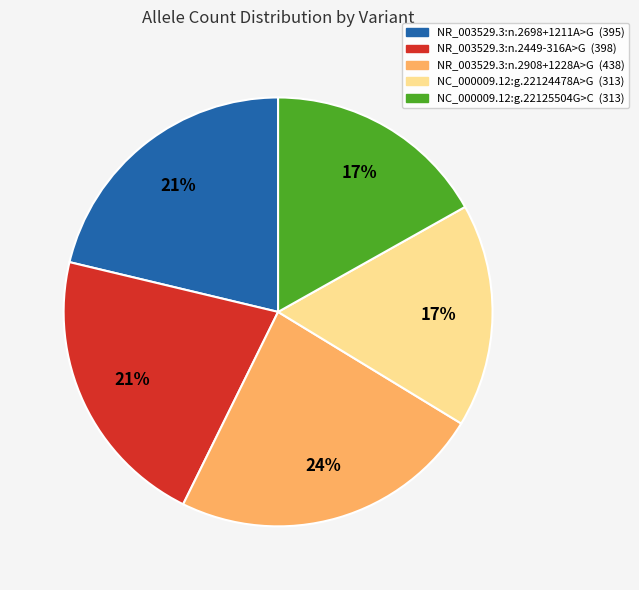

True or false: NR_003529.3:n.2449-316A>G accounts for 21% of the total.

True